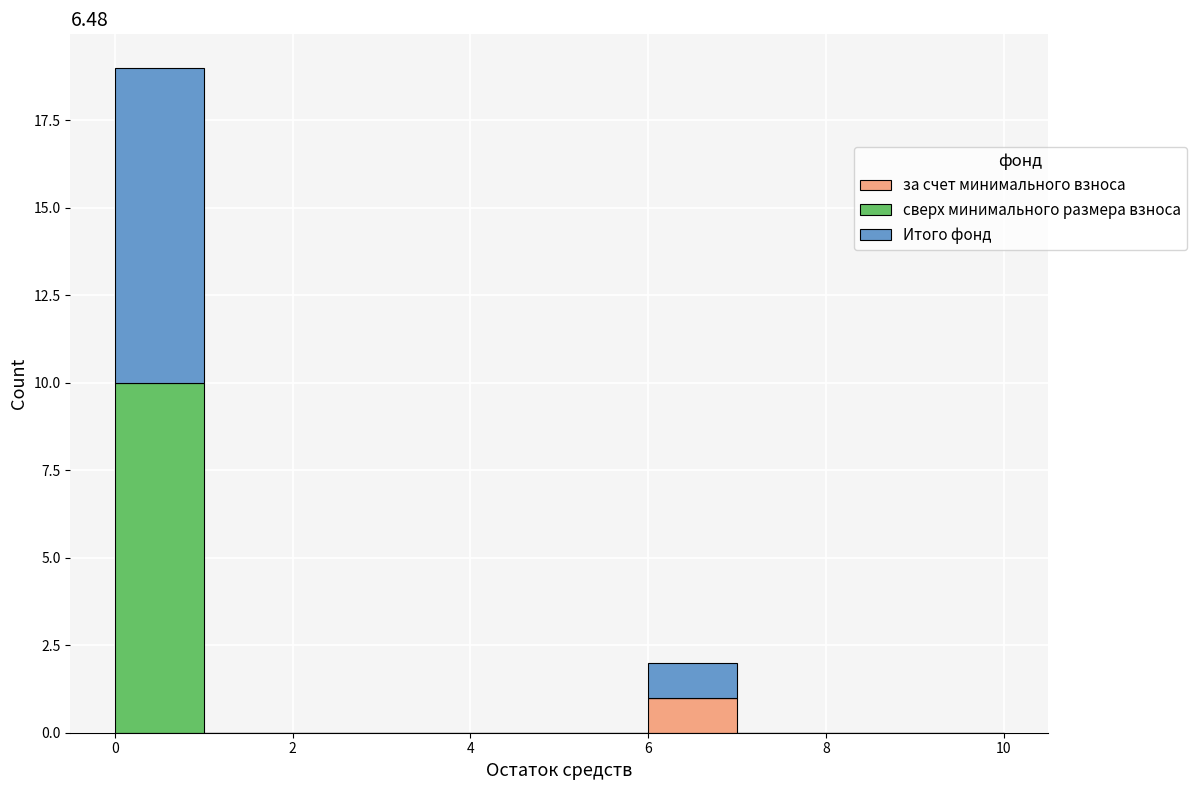

What is the total height of the stacked bar covering 6 to 7 on the x-axis? The values are not printed on the chart, so give them approximately, as read against the axis.

2